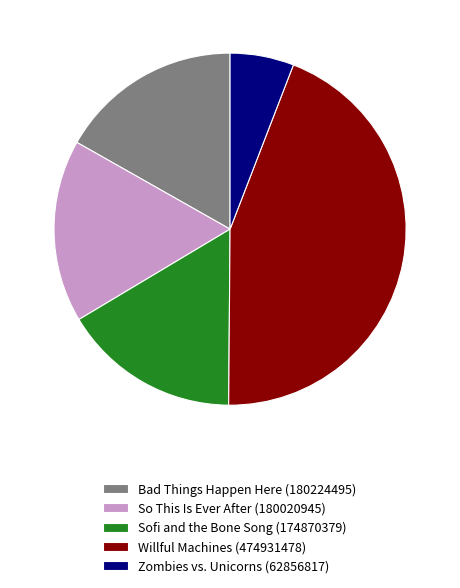

Count the number of slices in the pie.

5